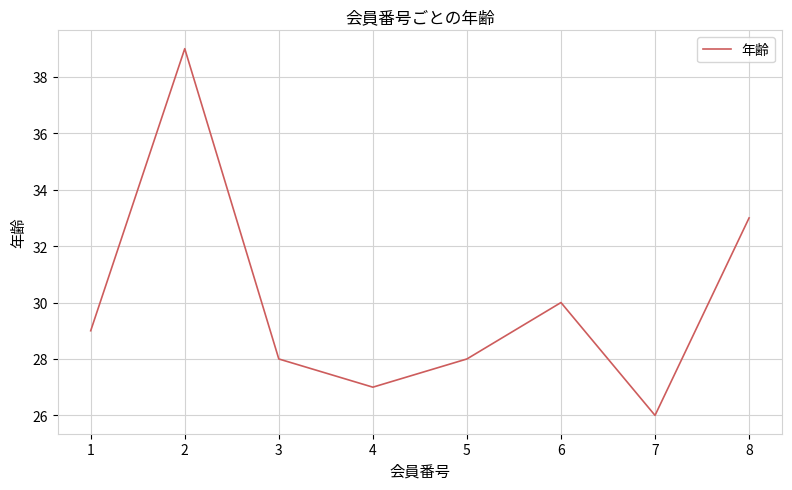

Reading right to left, list all the values displayed in this chart.

33	26	30	28	27	28	39	29